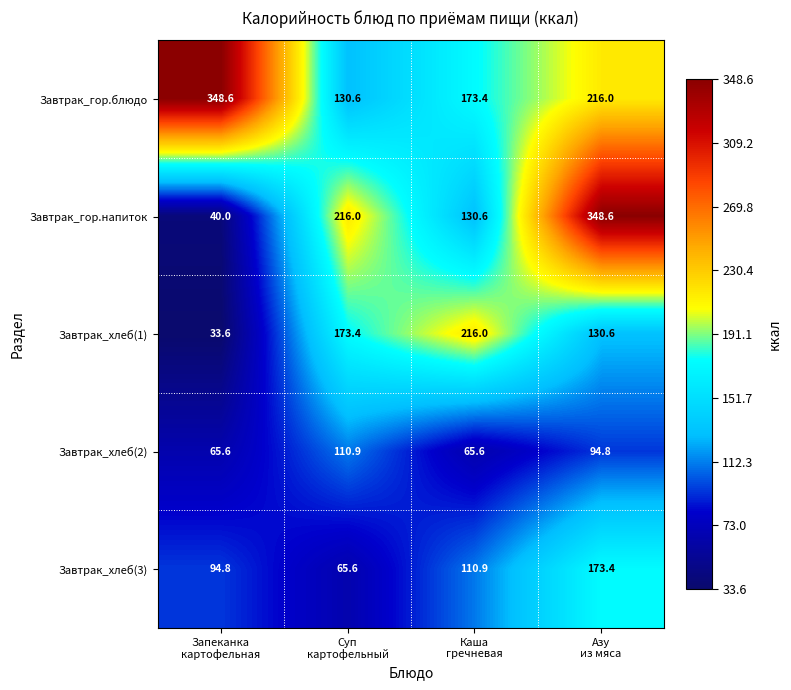

List the series in order of their overall mean, lowest first.

Завтрак_хлеб(2), Завтрак_хлеб(3), Завтрак_хлеб(1), Завтрак_гор.напиток, Завтрак_гор.блюдо